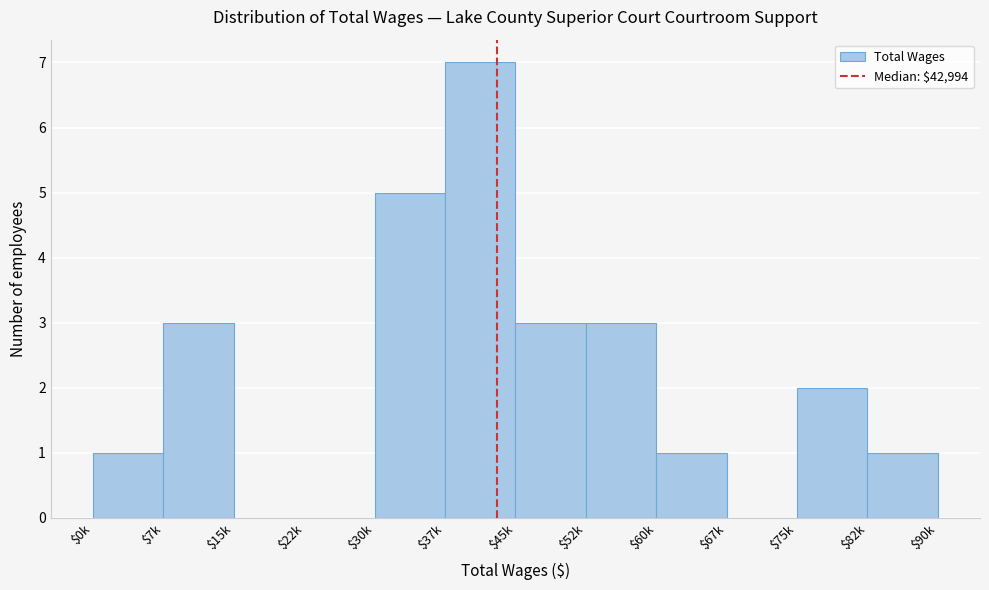

Is it true that the value at $52k is 3?

True